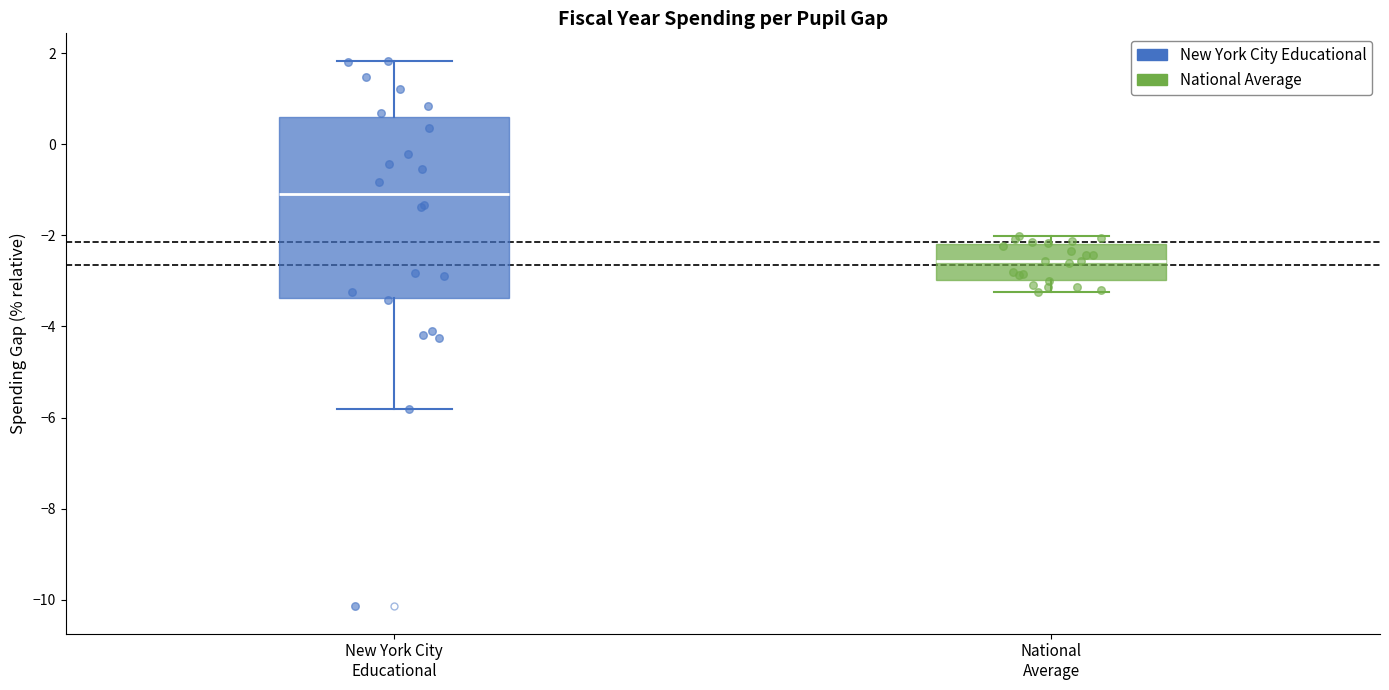

Comparing the boxes themselves (not the whiskers), which one is the tallest?

New York City Educational